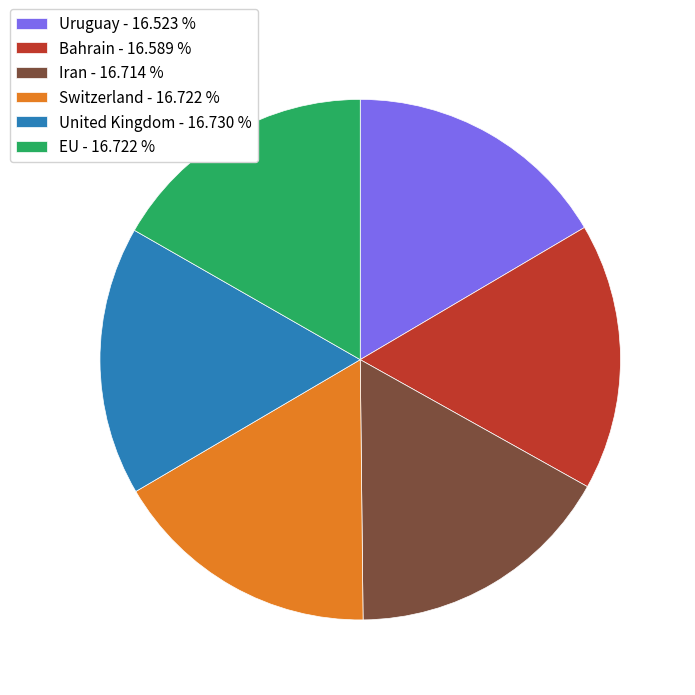

Does any single category account for the majority?

No